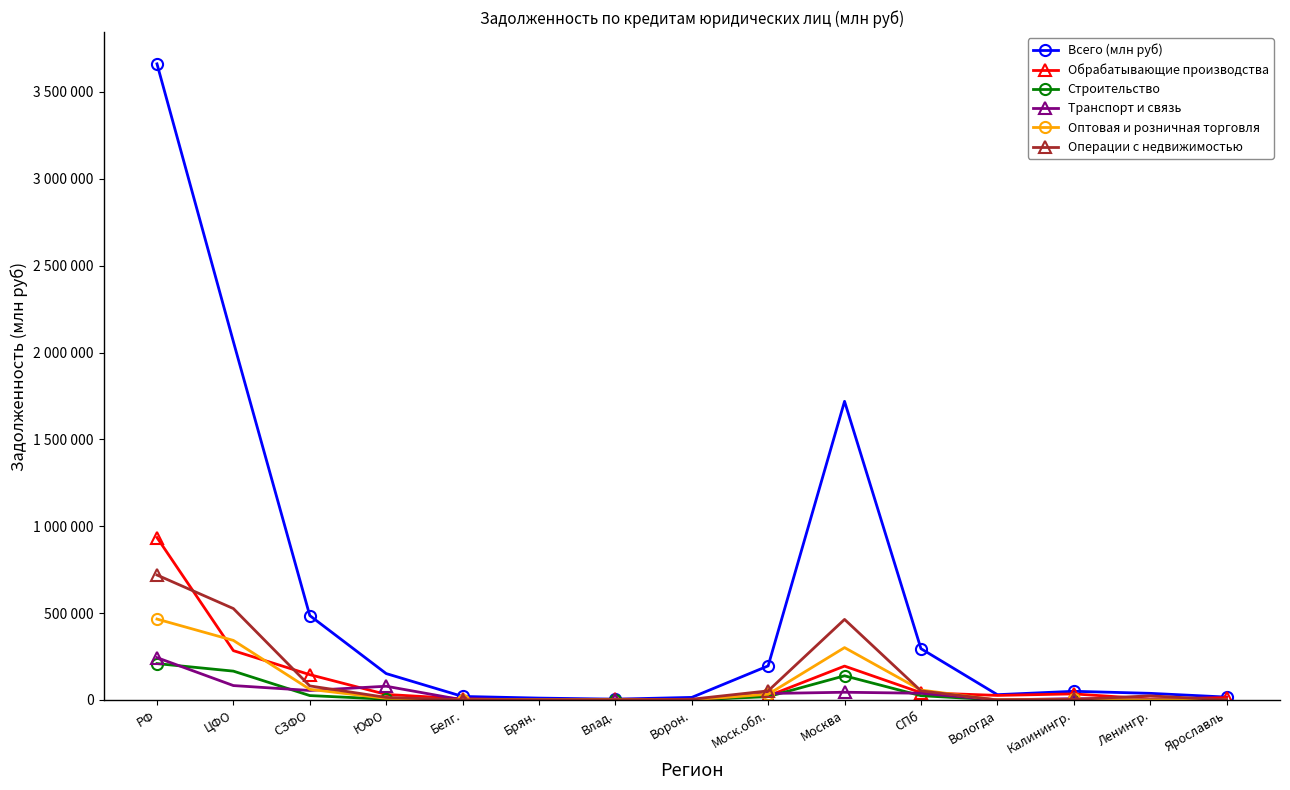

What is the total value across all series at ЮФО?

291541